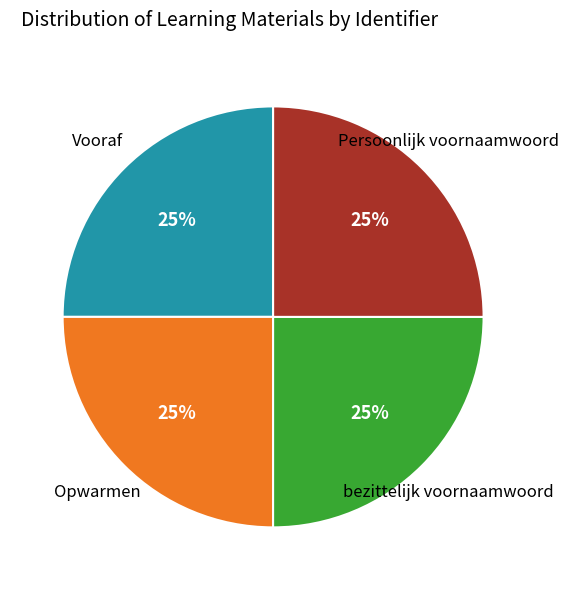

How many slices are in this pie chart?

4